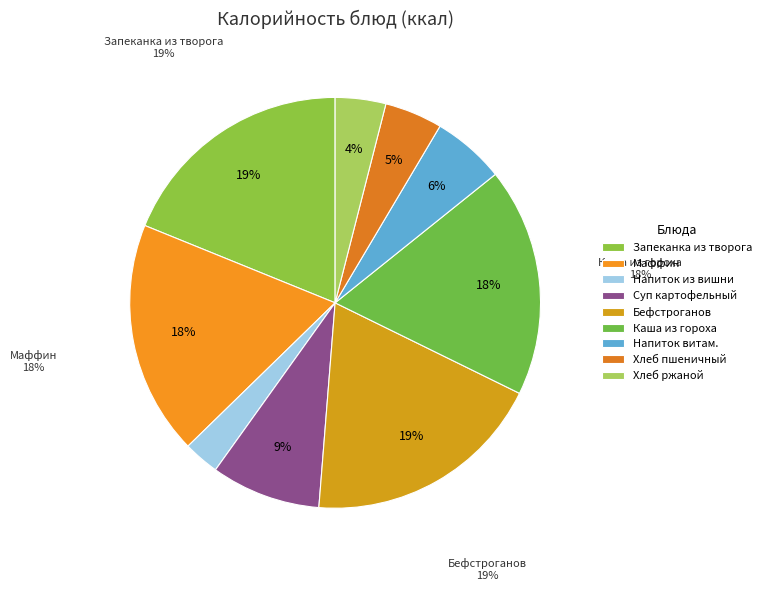

Does Маффин витаминизированный account for over 50% of the chart?

No